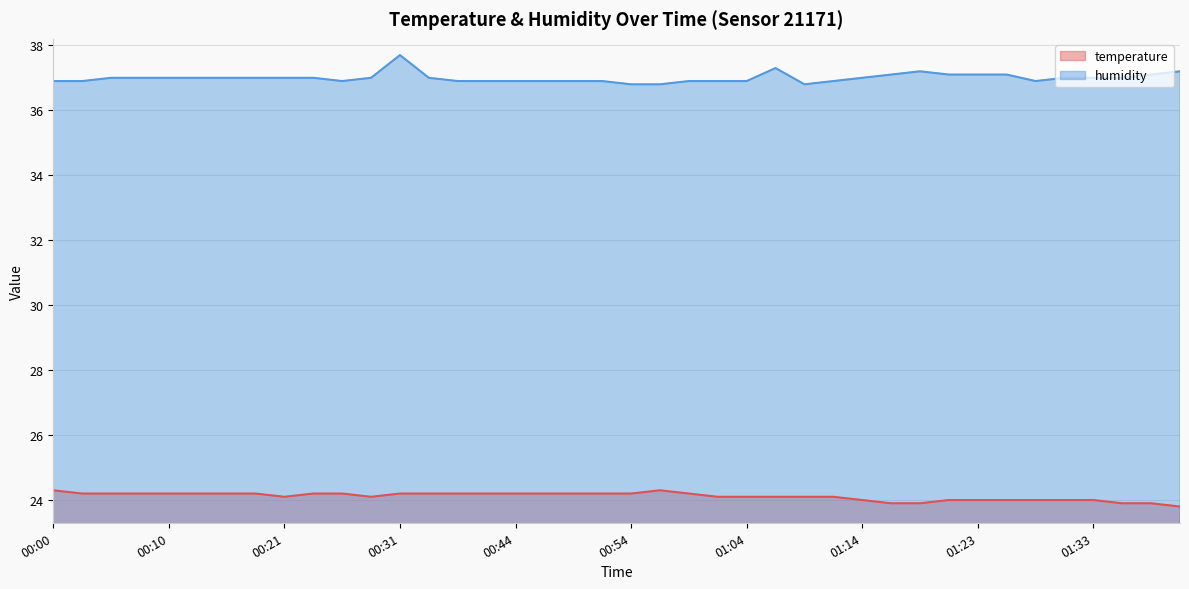

In humidity, how many points are lower than both neighbors (excluding endpoints)?

3